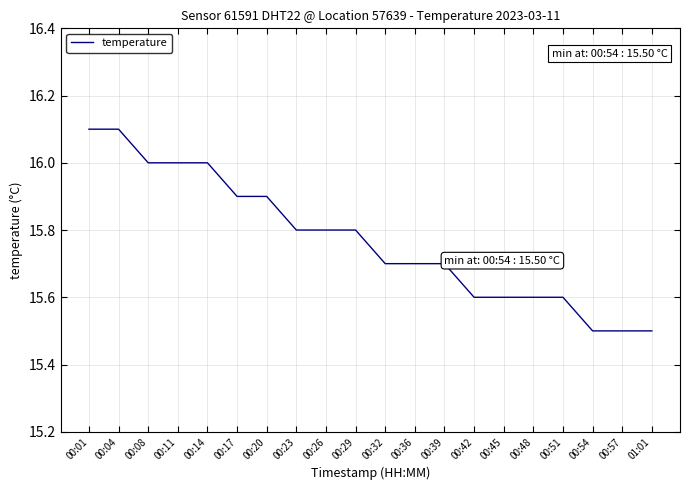

Reading left to right, what are all the values shown in this chart?

16.1	16.1	16.0	16.0	16.0	15.9	15.9	15.8	15.8	15.8	15.7	15.7	15.7	15.6	15.6	15.6	15.6	15.5	15.5	15.5